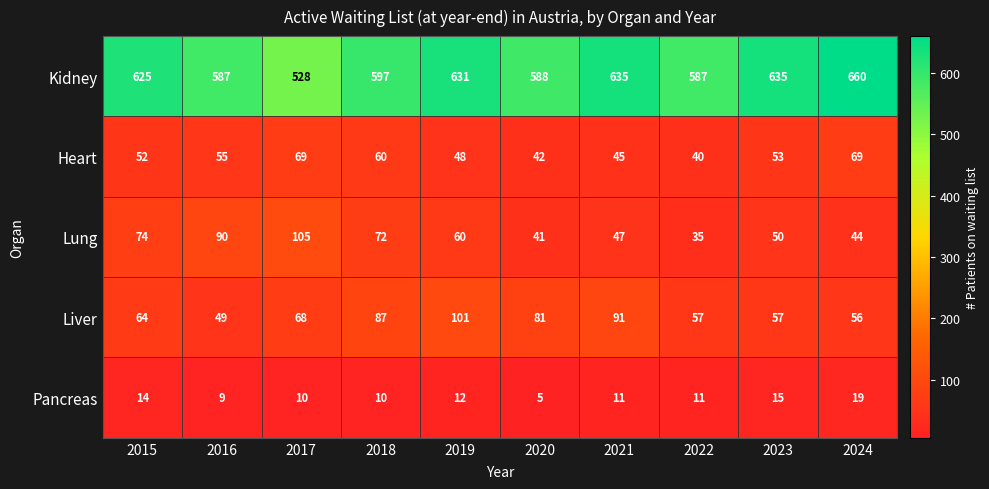

The value of Lung at 2022 is 35. True or false?

True